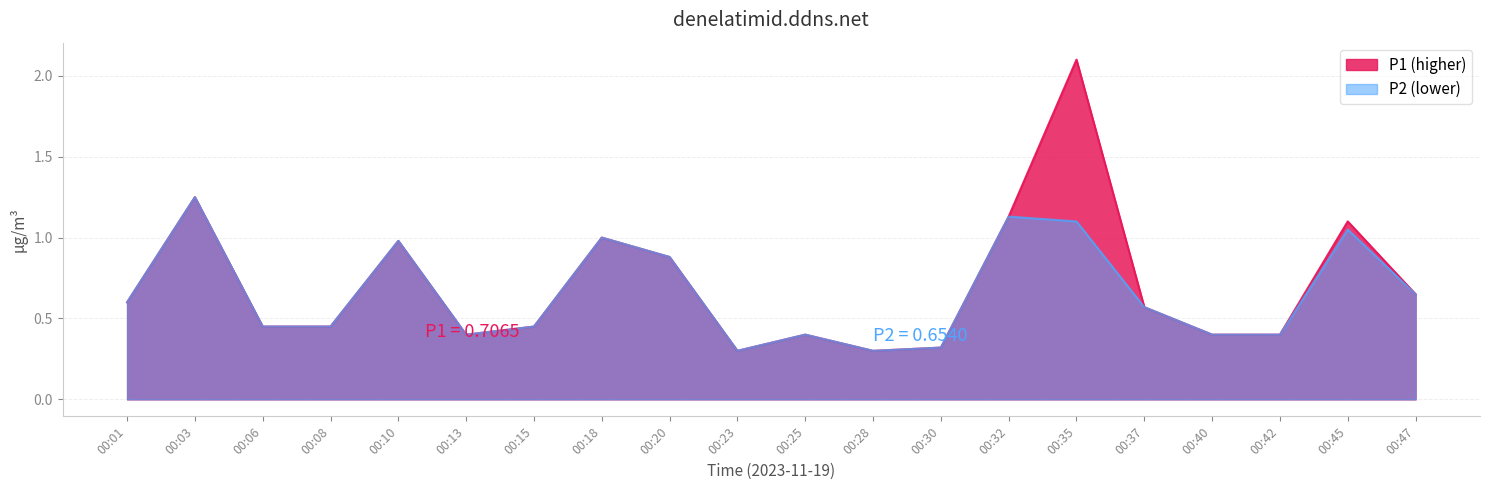

What is the average value of the P2 series?

0.7